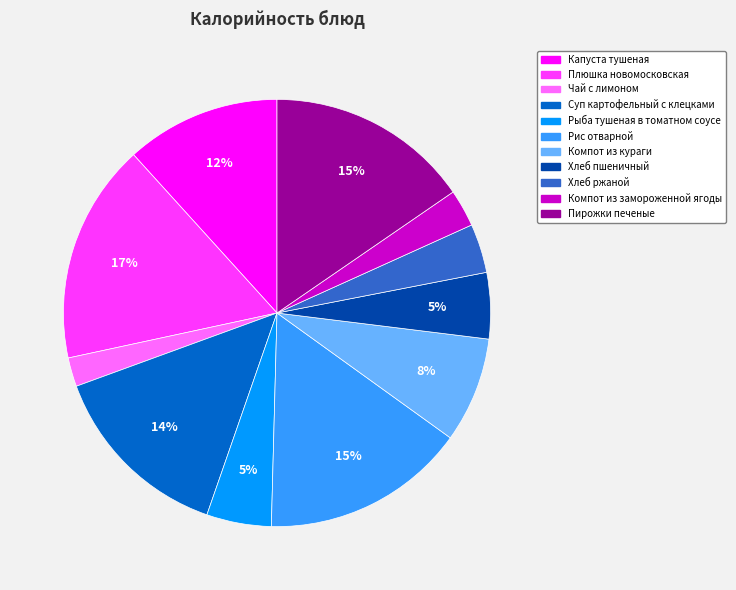

True or false: Чай с лимоном accounts for 14% of the total.

False